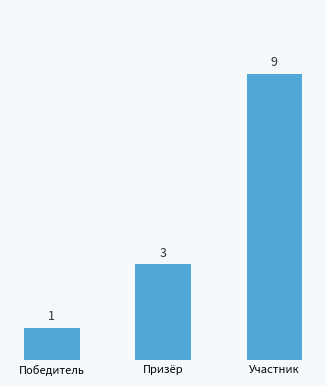

What is the change in value from Призёр to Участник?

+6